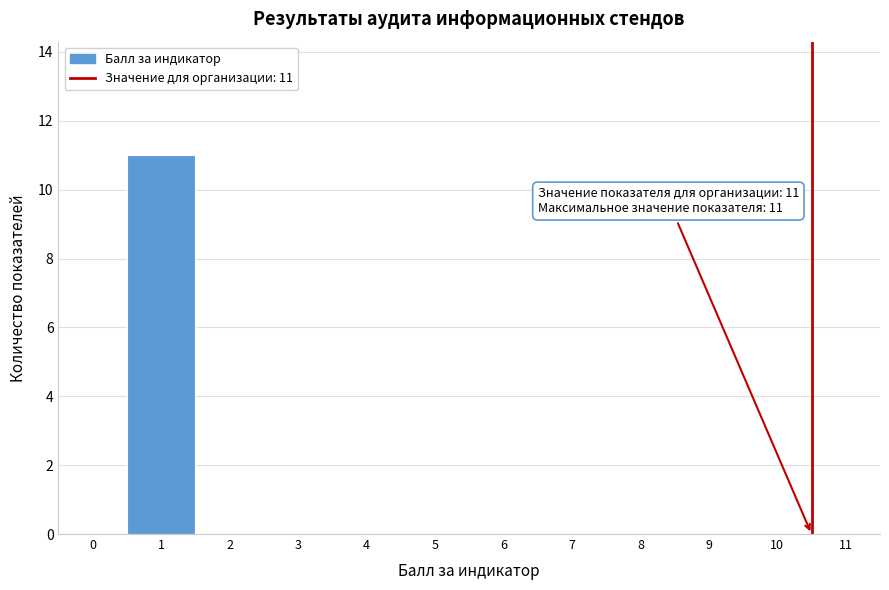

Reading right to left, list all the values displayed in this chart.

11=0	10=0	9=0	8=0	7=0	6=0	5=0	4=0	3=0	2=0	1=11	0=0